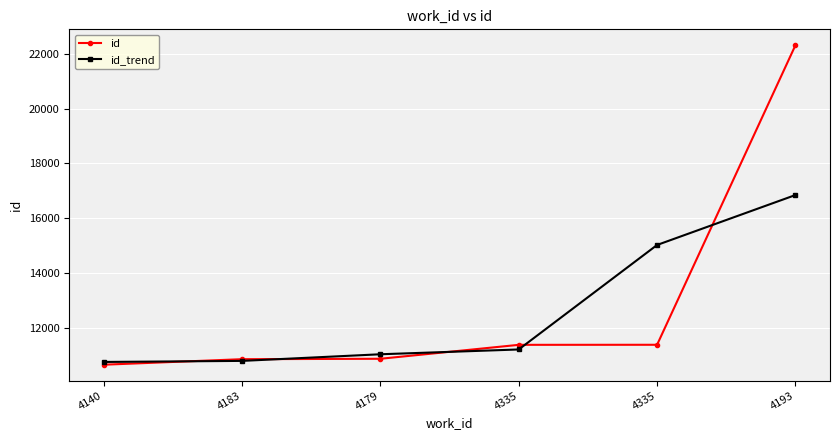

How many lines are shown in the chart?

2